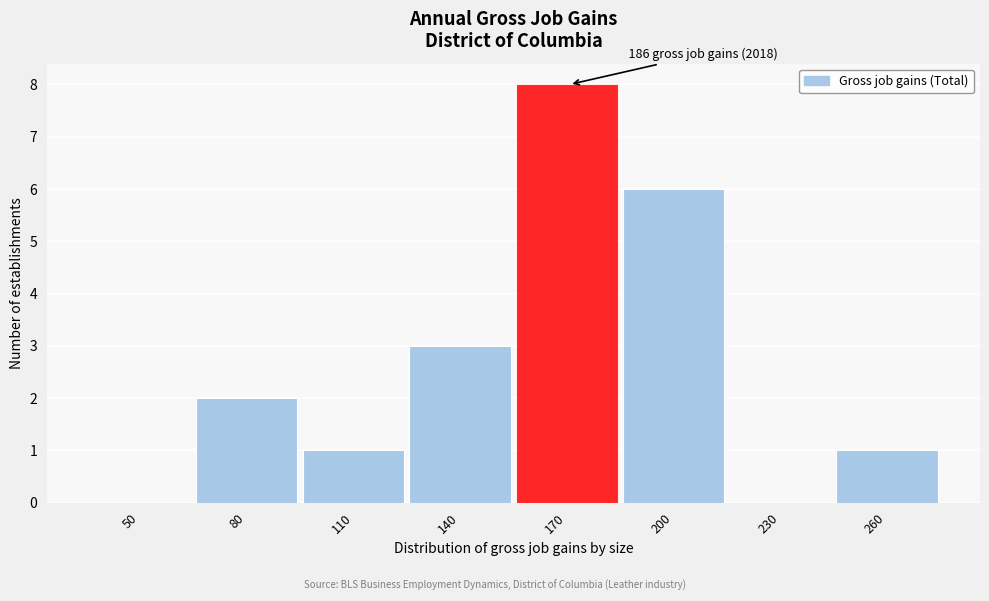

Reading left to right, transcribe all the data shown in this chart.

50=0	80=2	110=1	140=3	170=8	200=6	230=0	260=1